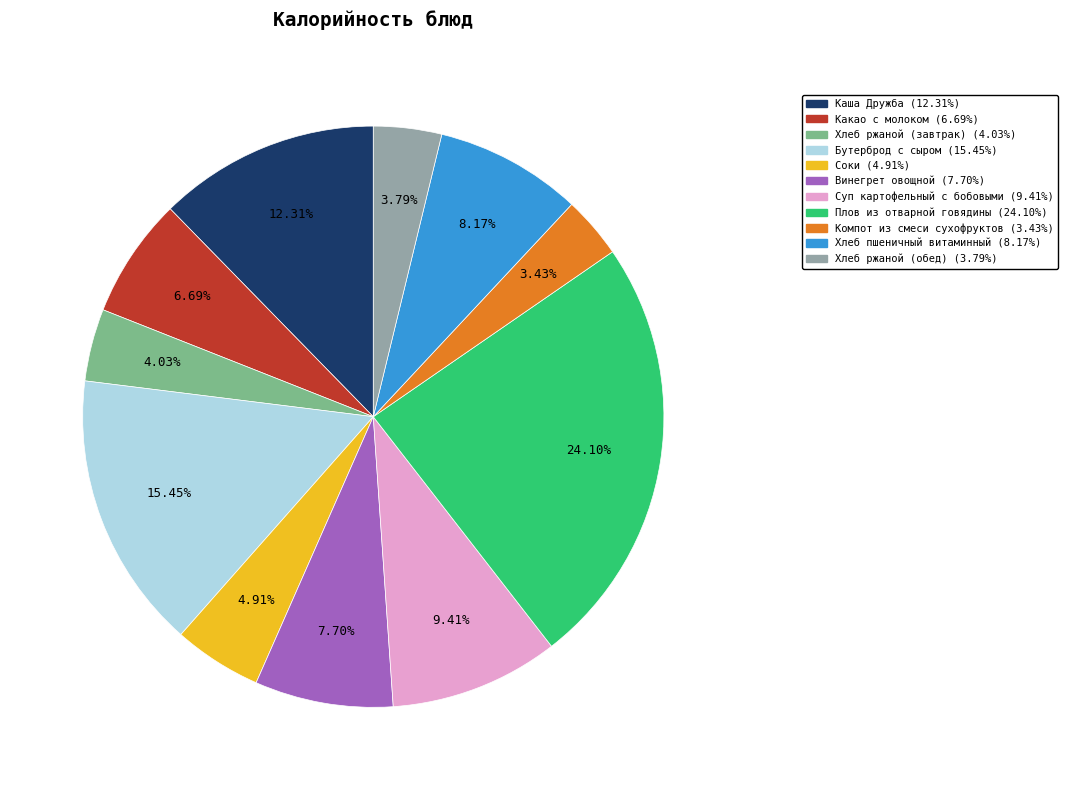

Combined, what portion of the pie is Компот из смеси сухофруктов and Хлеб ржаной (обед)?

7.2%